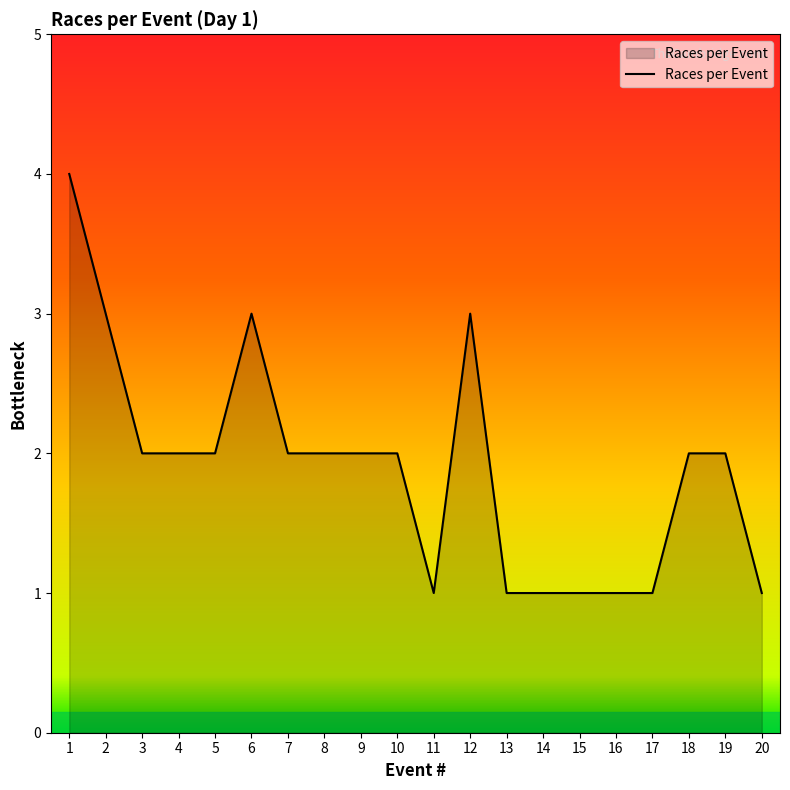

What is the difference between the values at 6 and 8?

1